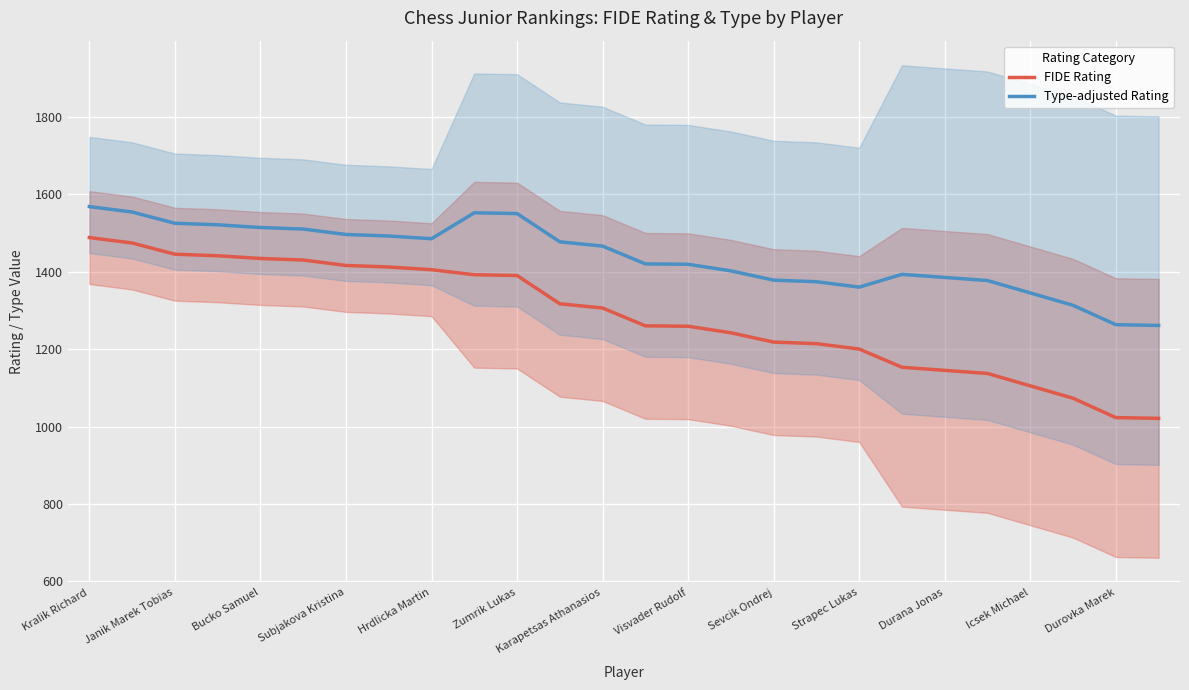

How many data points in Type-adjusted Rating are above 1466?

12